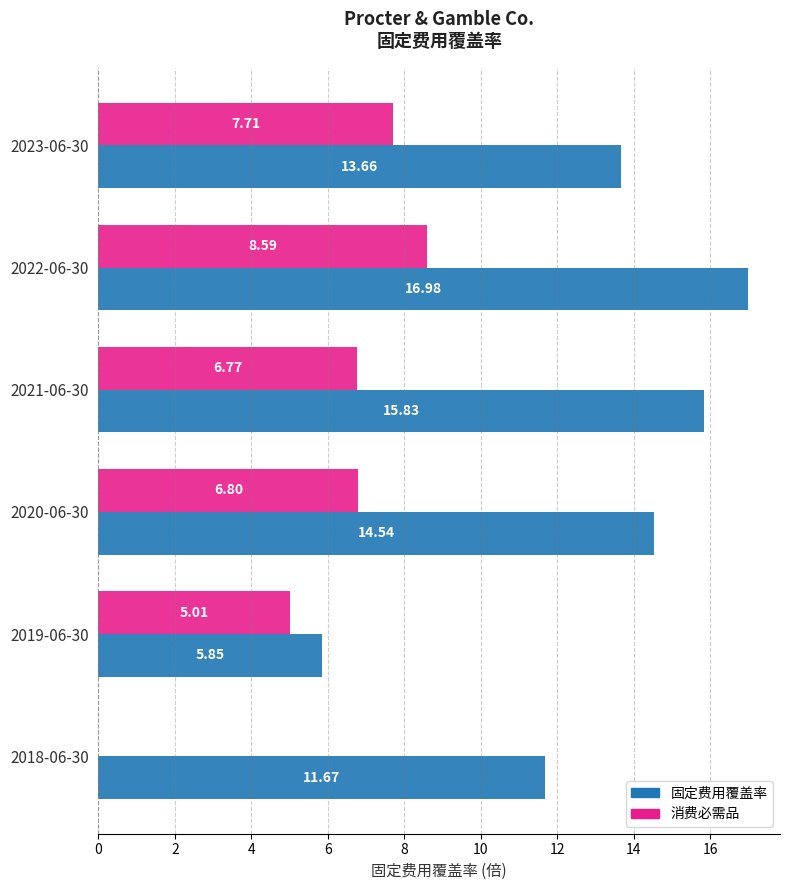

What is the sum of all 消费必需品 values?

34.9